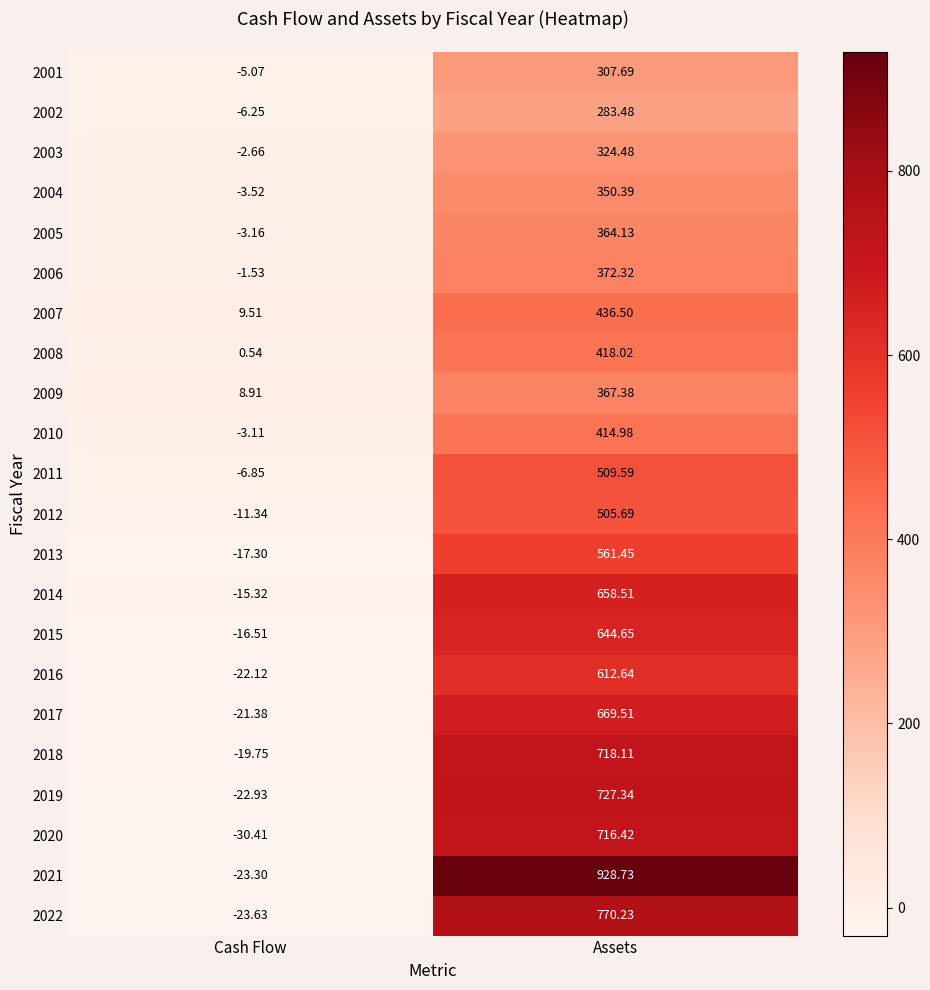

Which series changed the most between Cash Flow and Assets?

2021